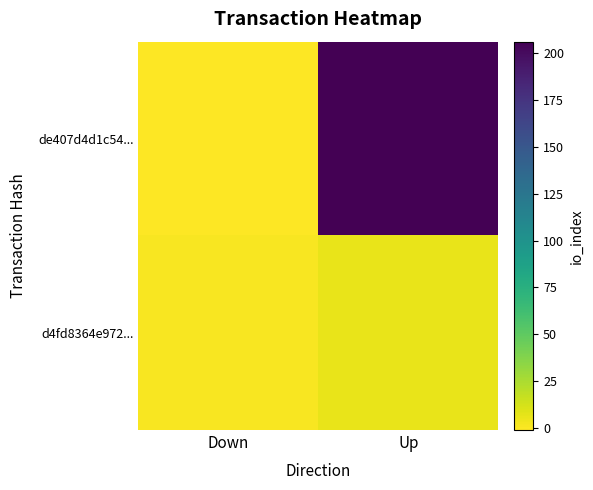

Reading left to right, transcribe all the data shown in this chart.

de407d4d1c54...: Down=-1	Up=206
d4fd8364e972...: Down=1	Up=6